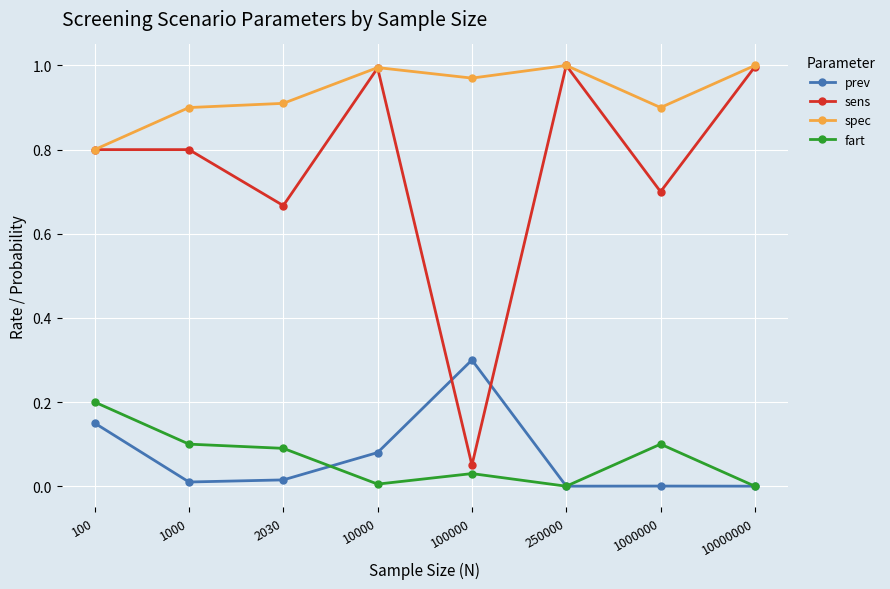

True or false: sens has a value of 0.0 at 100000.

False